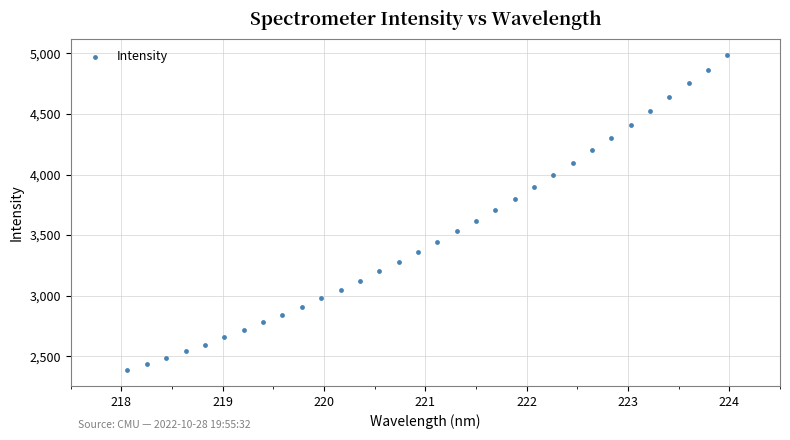

What is the range of X values (max minus min)?

5.9